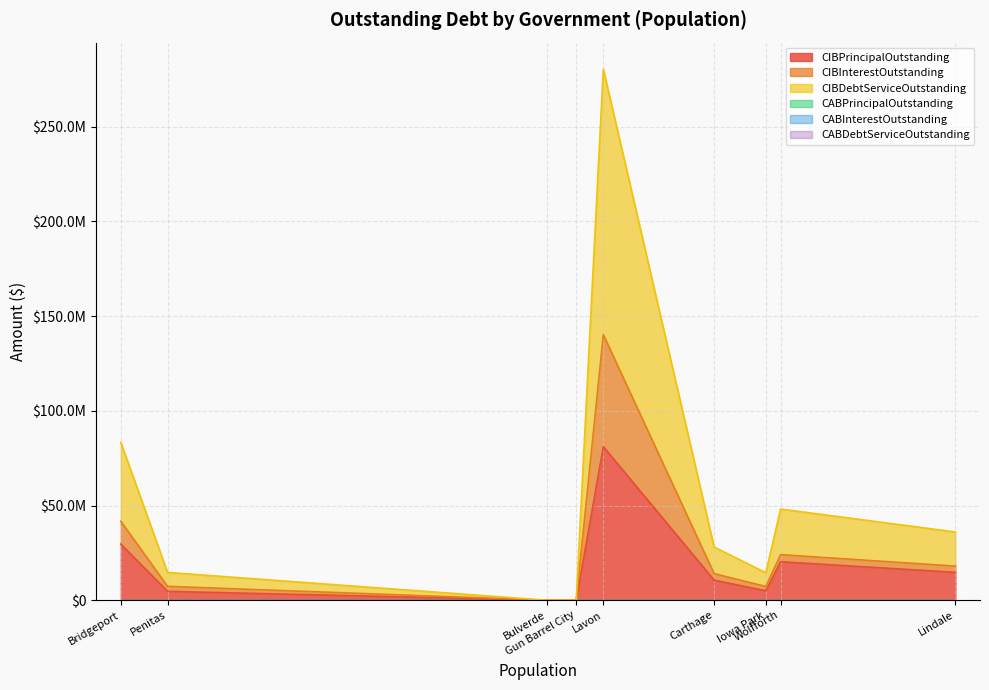

At which category does the chart reach its minimum across all series?

Gun Barrel City